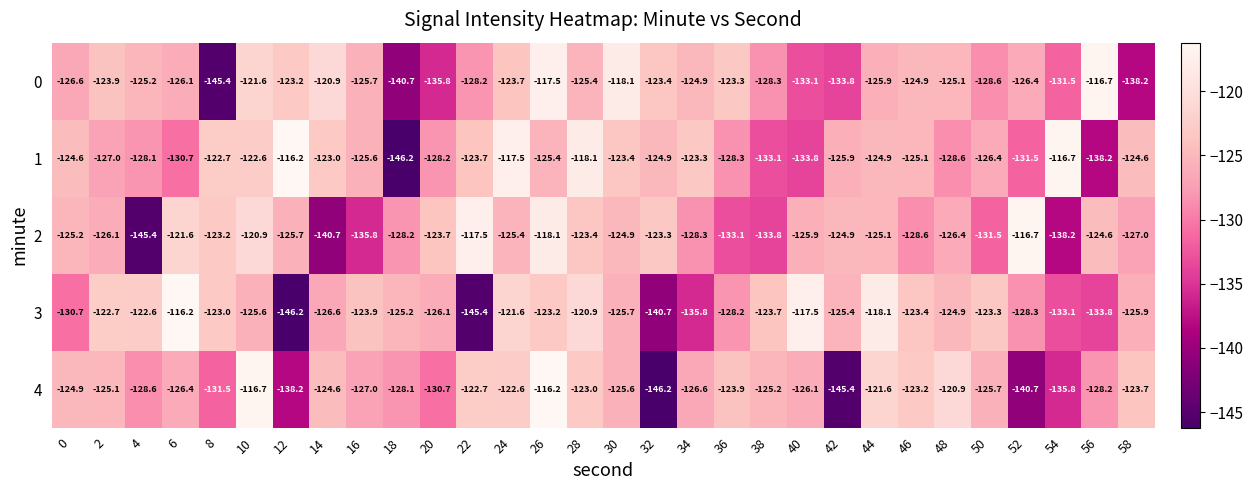

What is the difference between the highest and lowest values at 40?

16.3